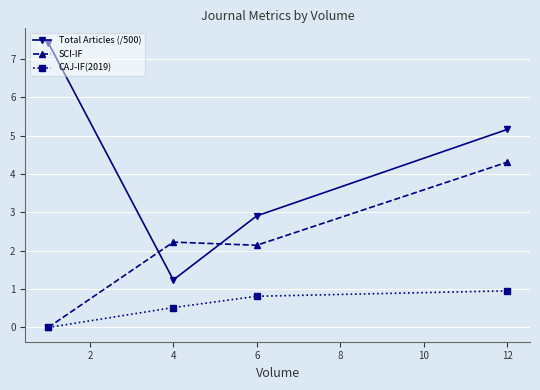

True or false: CAJ-IF(2019) has more than 0 interior local peaks.

False